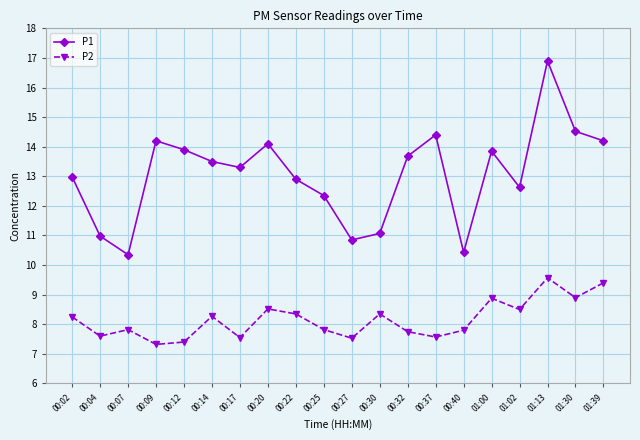

What is the value of the P2 point at the 15th from the left?

7.8